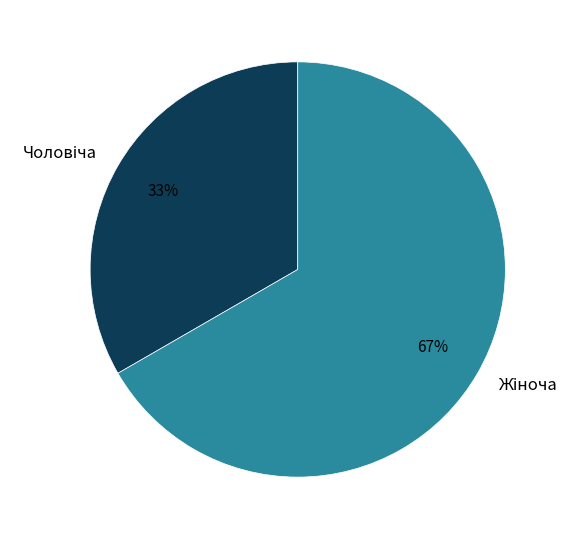

Count the number of slices in the pie.

2